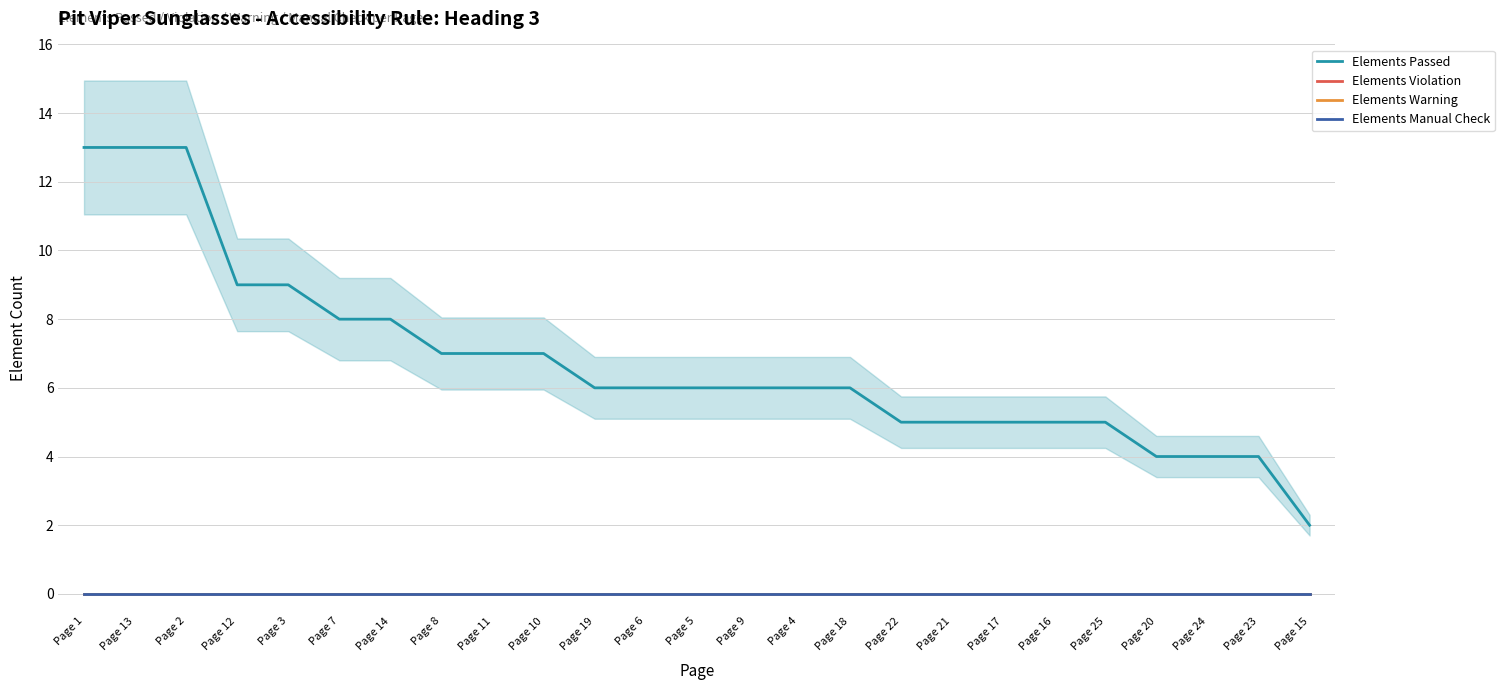

Where is Elements Manual Check nearest to the value 0?

Page 1